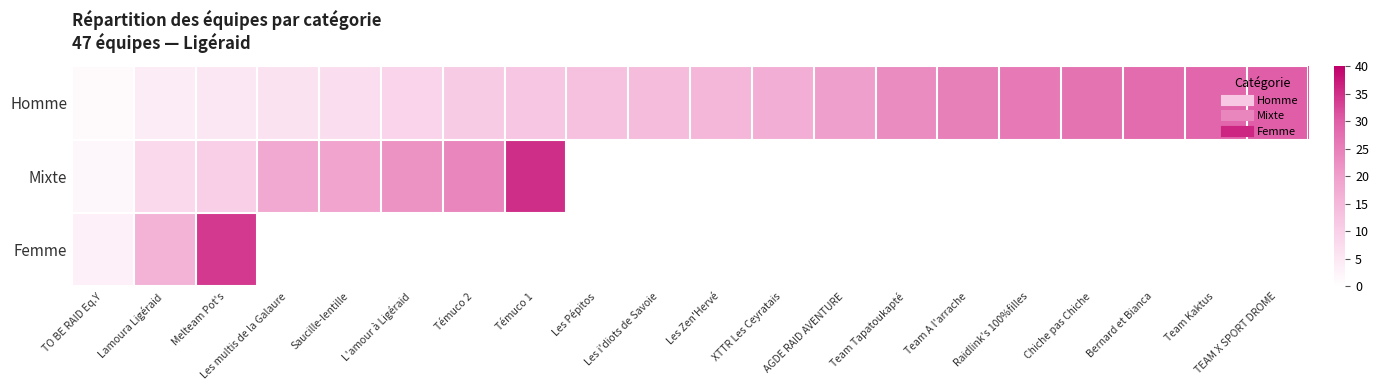

Between Saucille-lentille and Témuco 2, which series saw the biggest shift?

Mixte